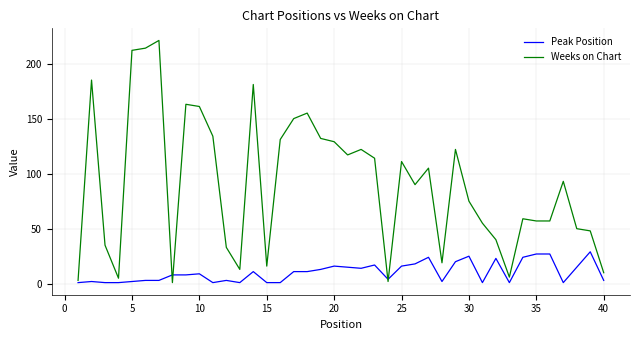

Which series has the largest total across all categories?

Weeks on Chart